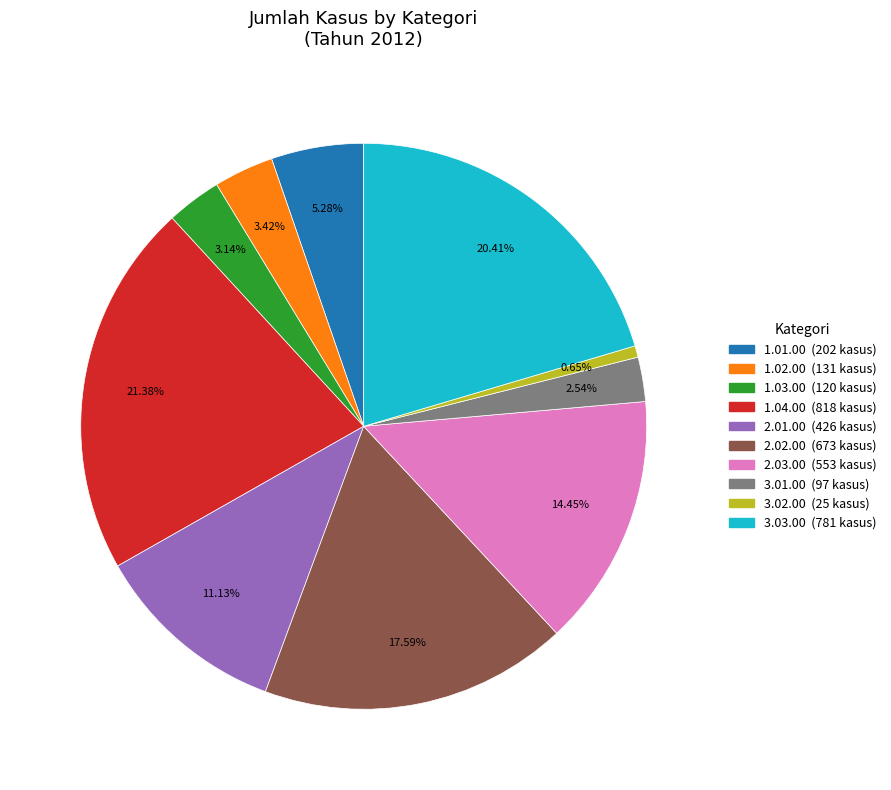

Is there any slice that represents more than half of the pie?

No